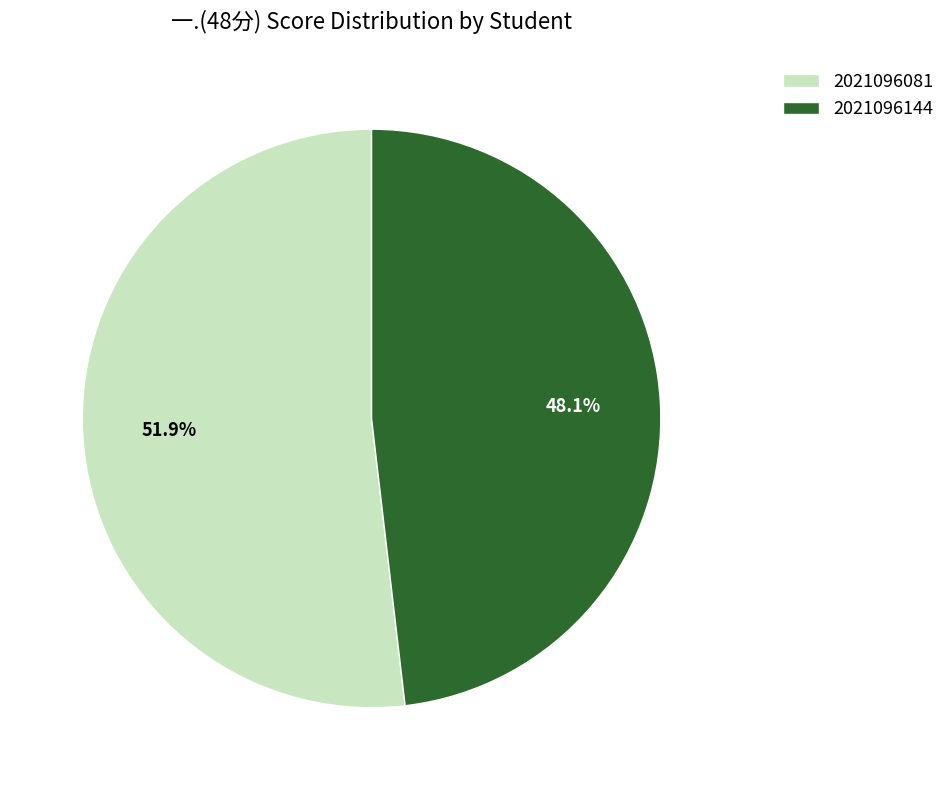

Is 2021096081 the majority of the pie?

Yes